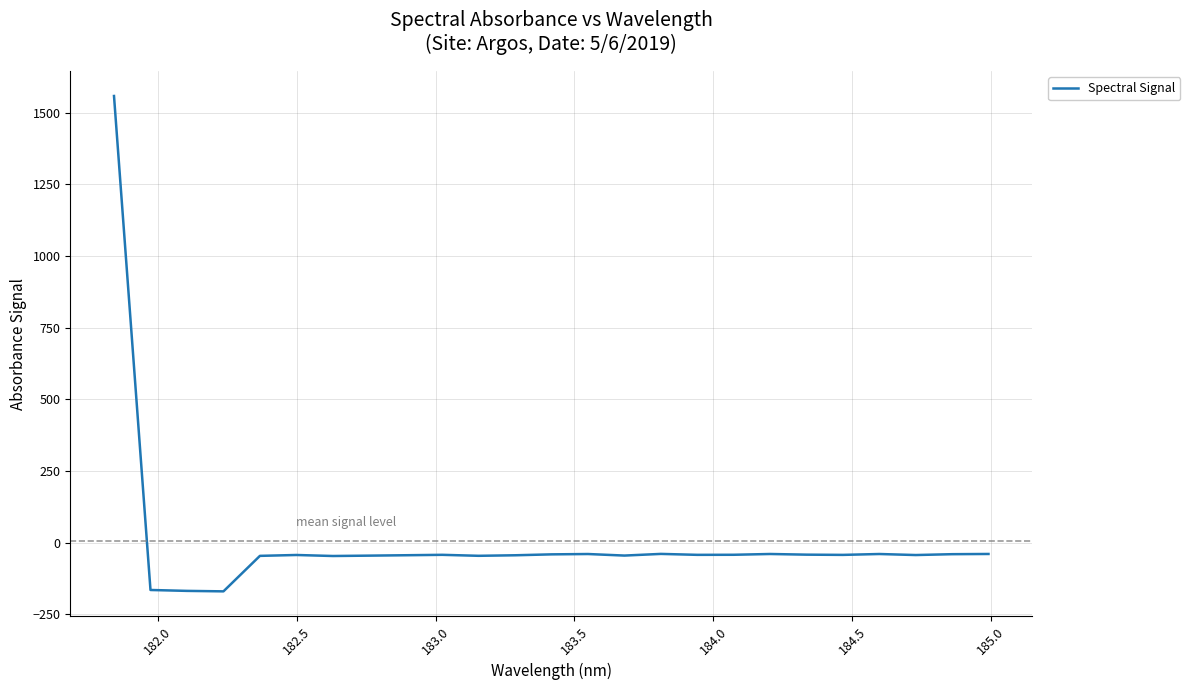

What is the smallest value displayed?

-169.7